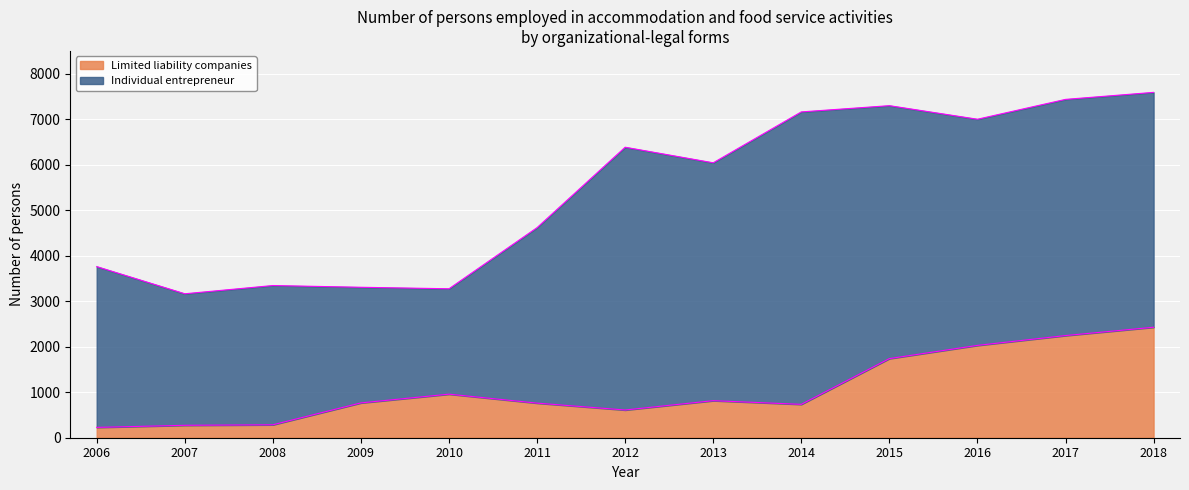

How many interior local peaks (higher than both neighbors) does the data have?

2